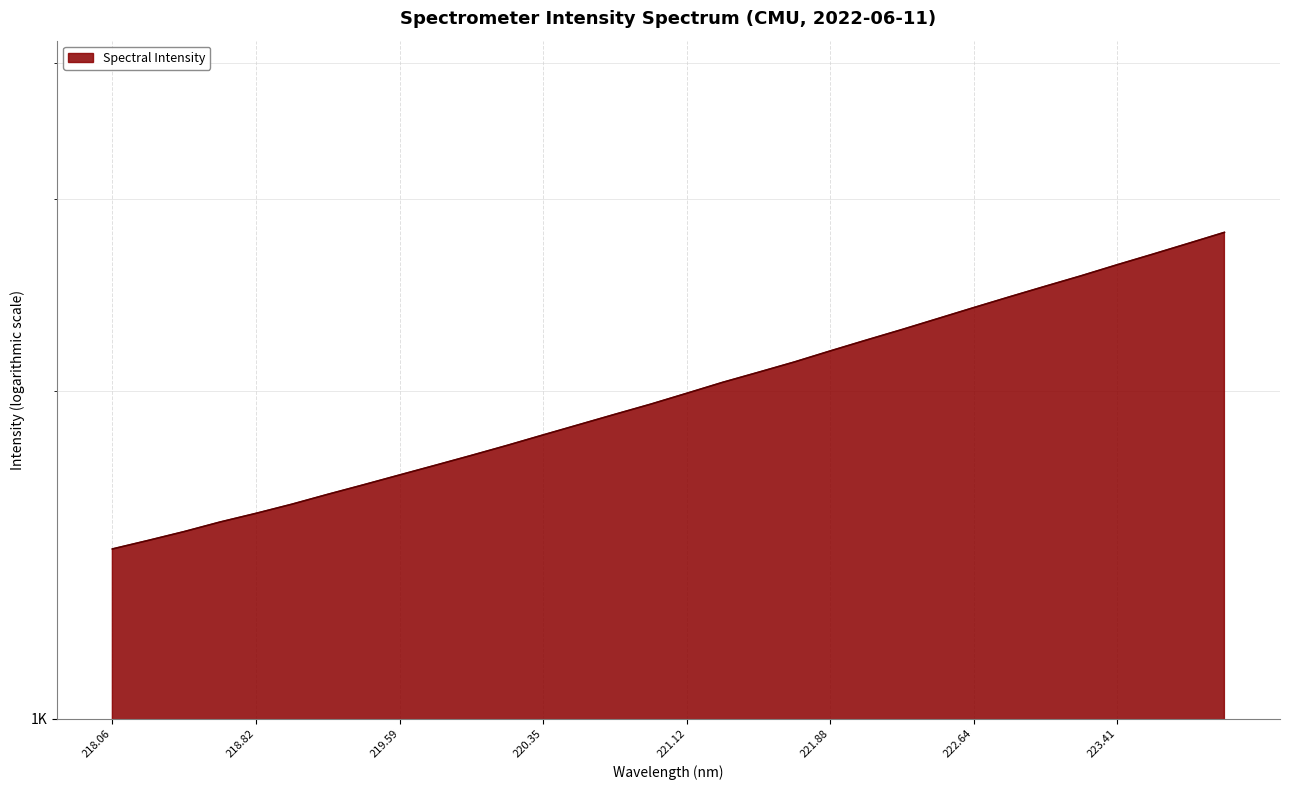

Where does the data first go above 1989?

221.12